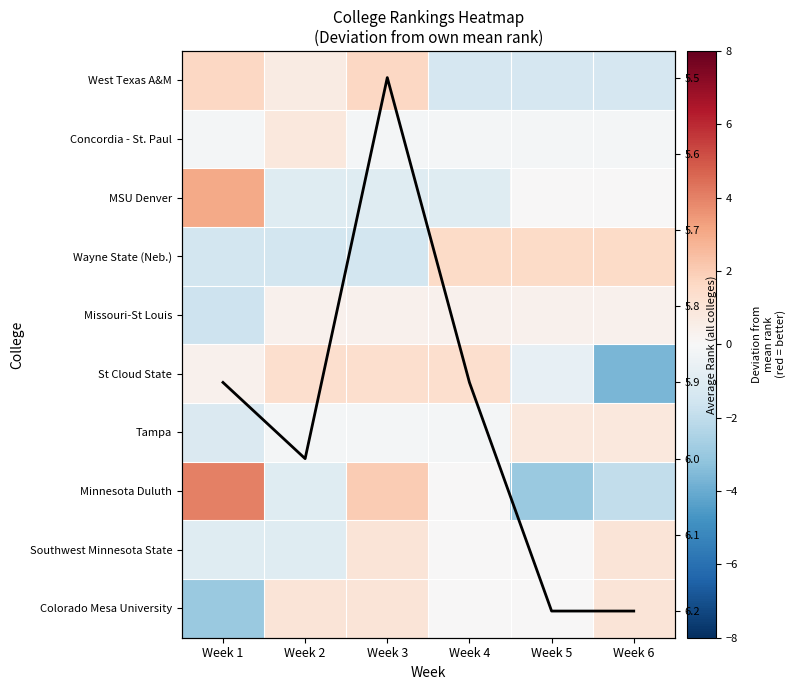

What is the highest value of the St Cloud State series?

1.3